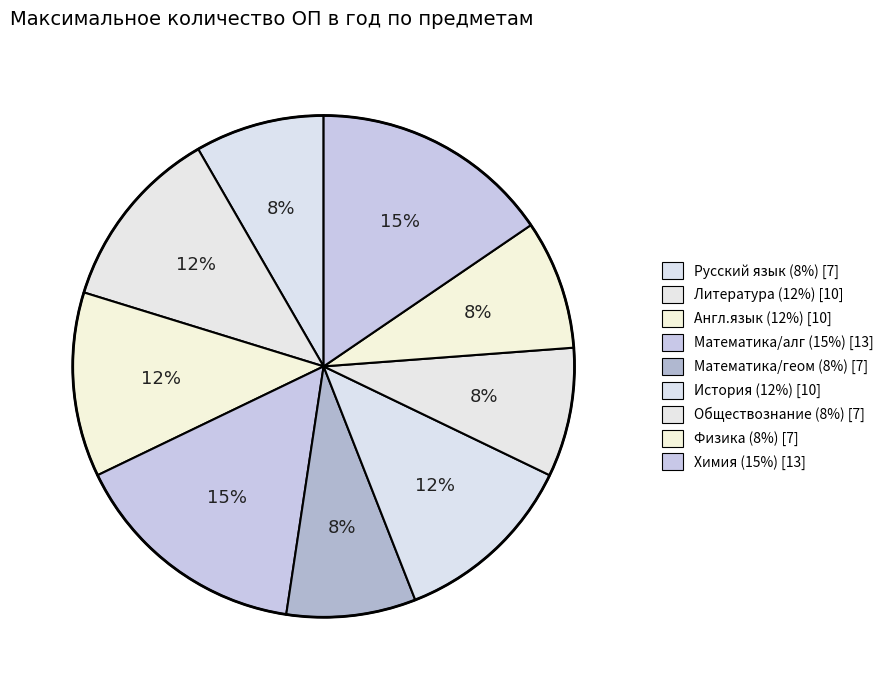

To the nearest percent, what is the combined percentage of Обществознание and Химия?

24%